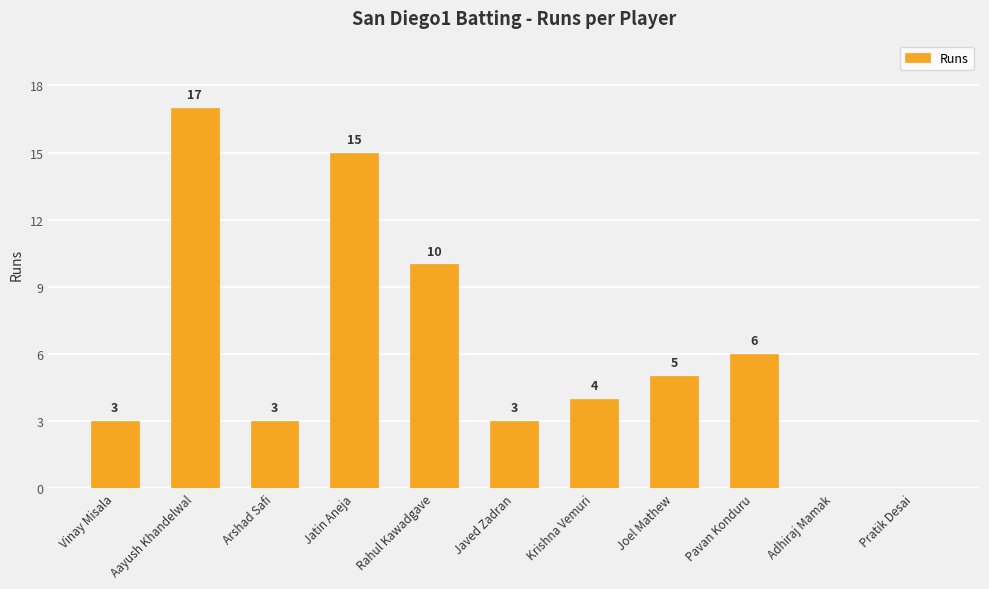

Are the bars grouped side by side (vs. stacked)?

No